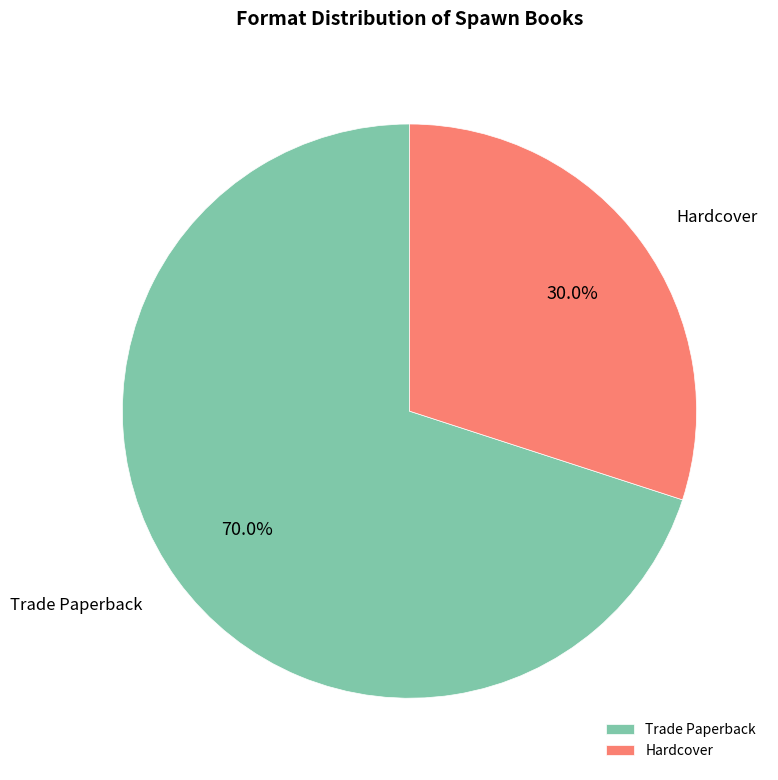

What percentage is the Hardcover slice, to the nearest percent?

30%